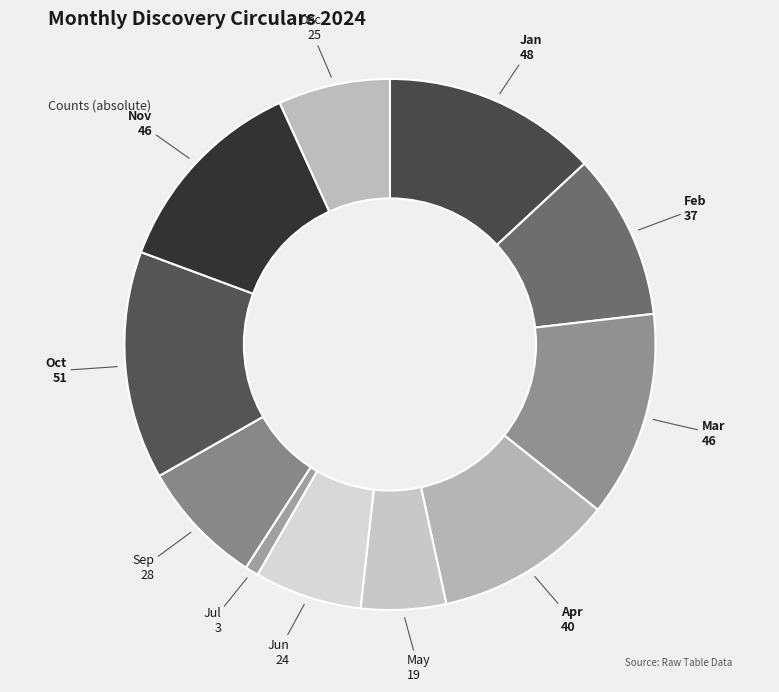

How many segments does this pie chart have?

11